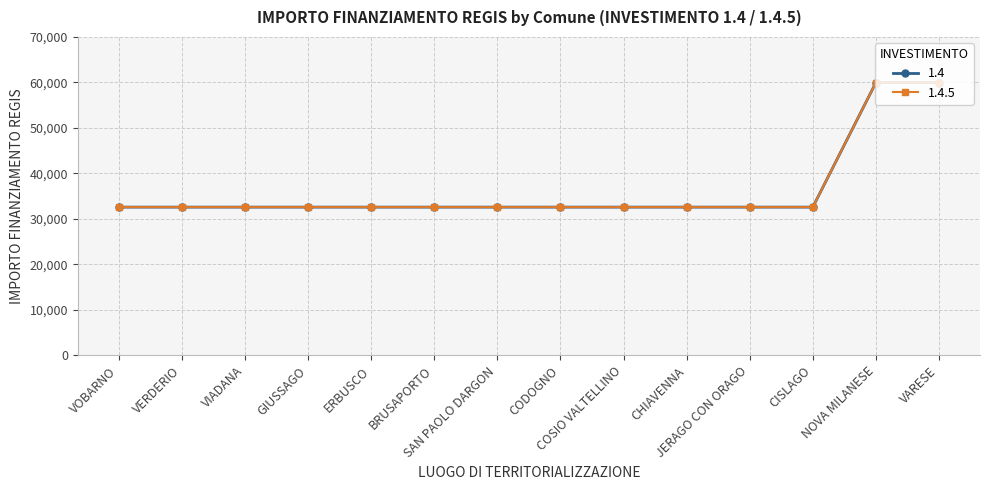

List the series in order of their peak value, lowest first.

1.4, 1.4.5